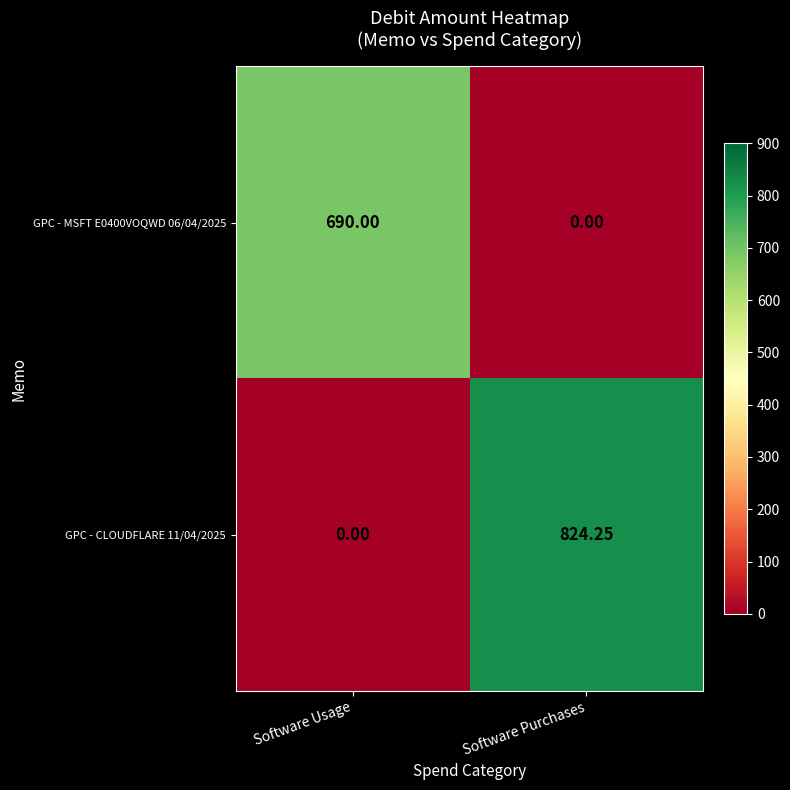

Where is GPC - CLOUDFLARE 11/04/2025 nearest to the value 412?

Software Usage